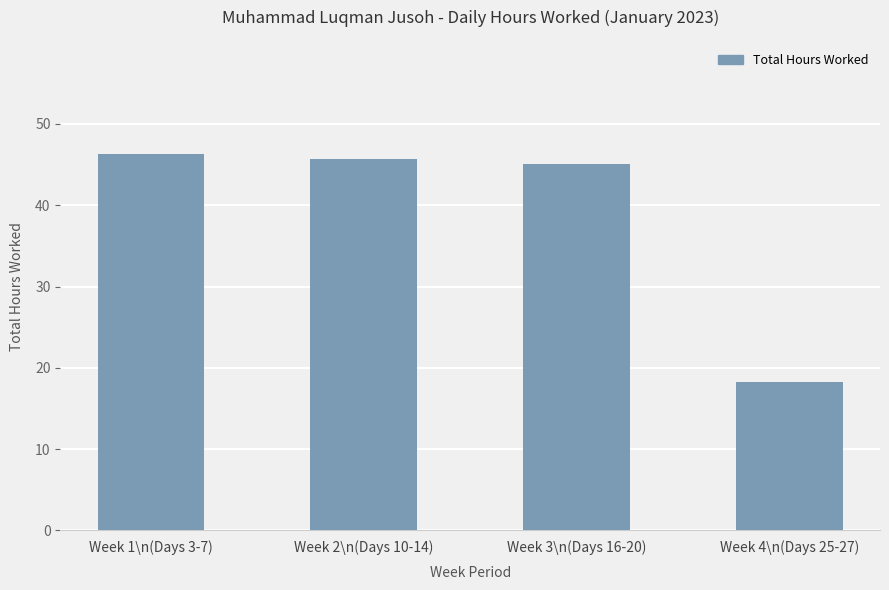

What is the average value?

38.8